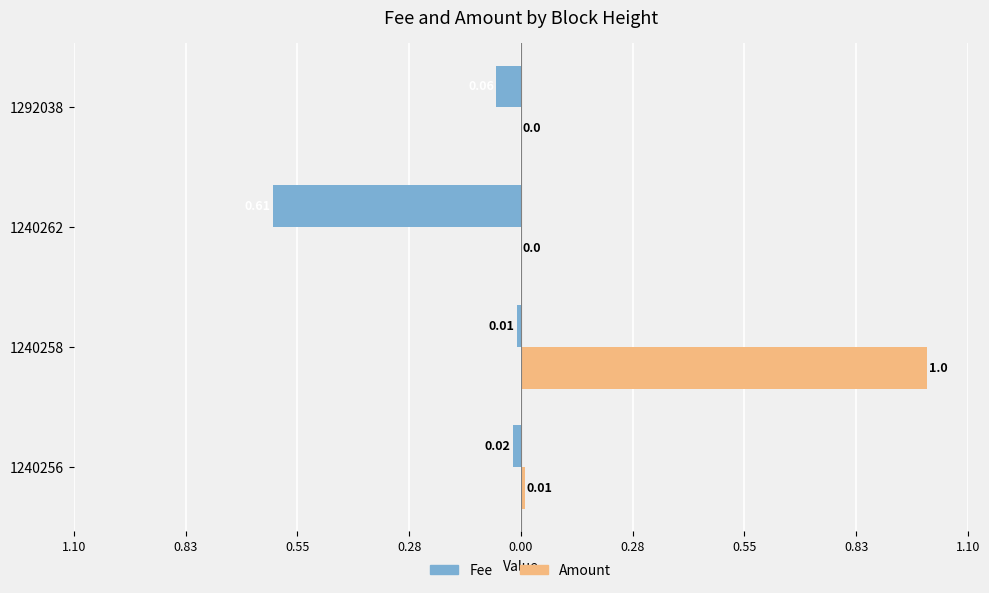

List the series in order of their peak value, highest first.

Amount, Fee